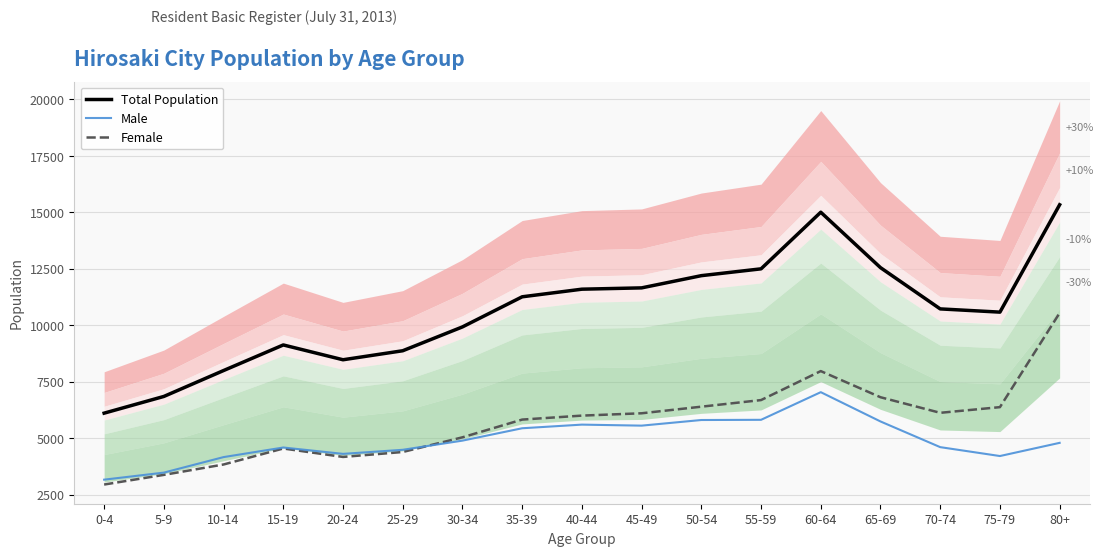

Rank the series by their maximum value, from highest to lowest.

Total Population, Female, Male